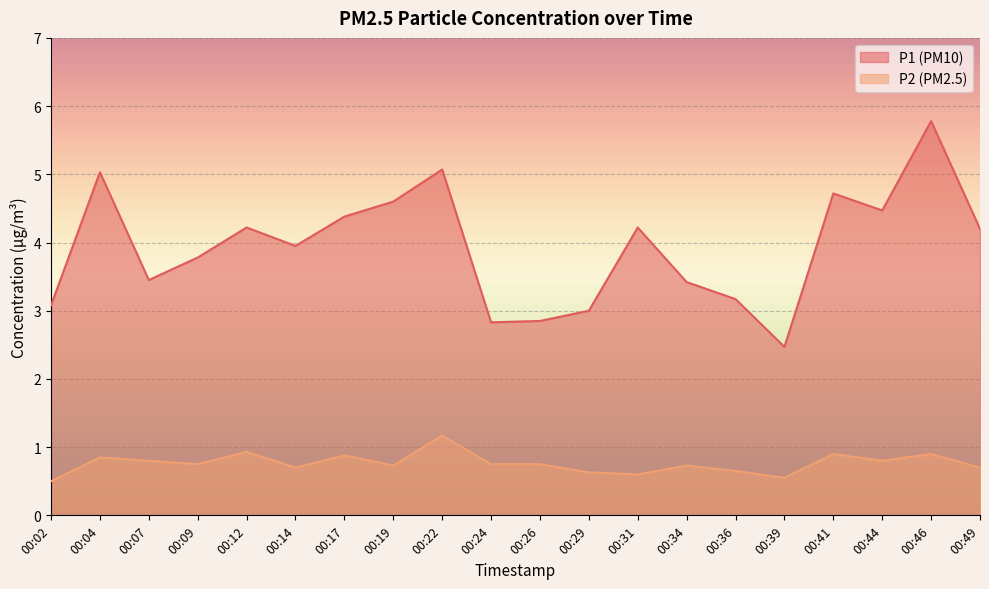

At which category does P2 reach its first local peak?

00:04